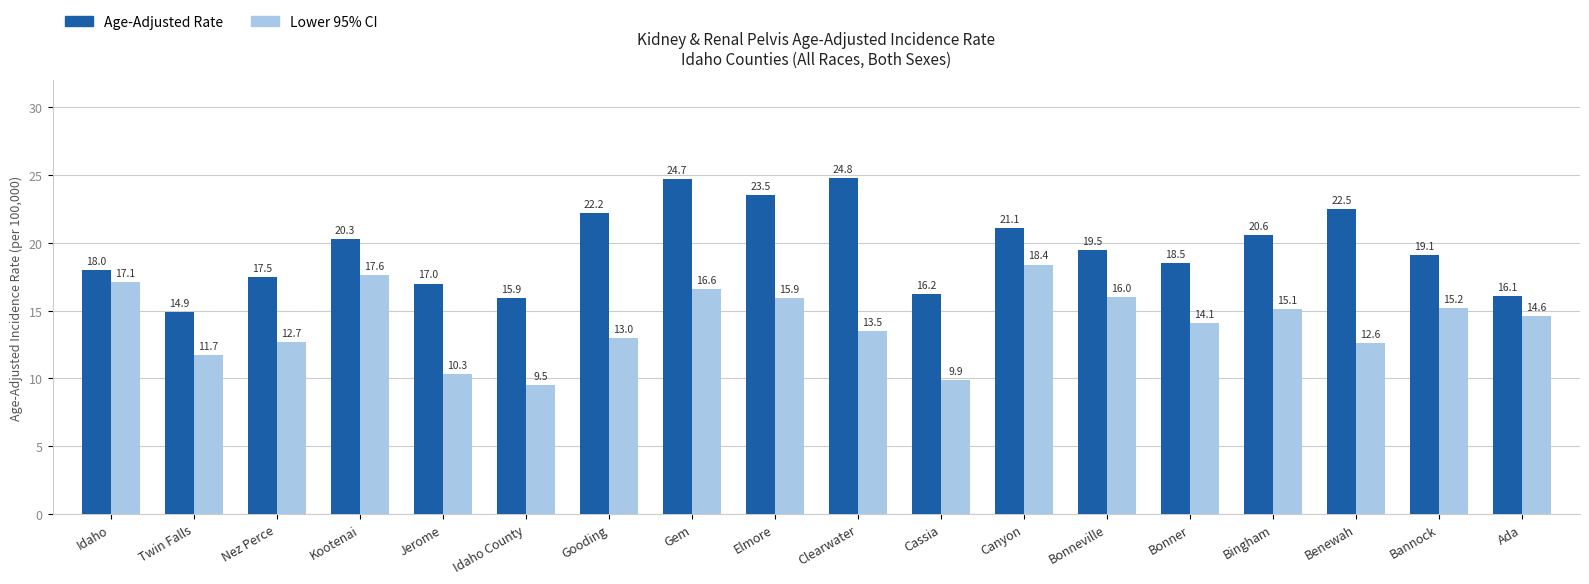

Reading left to right, extract all data points from this chart.

Age-Adjusted Rate: Idaho=18.0	Twin Falls=14.9	Nez Perce=17.5	Kootenai=20.3	Jerome=17.0	Idaho County=15.9	Gooding=22.2	Gem=24.7	Elmore=23.5	Clearwater=24.8	Cassia=16.2	Canyon=21.1	Bonneville=19.5	Bonner=18.5	Bingham=20.6	Benewah=22.5	Bannock=19.1	Ada=16.1
Lower 95% CI: Idaho=17.1	Twin Falls=11.7	Nez Perce=12.7	Kootenai=17.6	Jerome=10.3	Idaho County=9.5	Gooding=13.0	Gem=16.6	Elmore=15.9	Clearwater=13.5	Cassia=9.9	Canyon=18.4	Bonneville=16.0	Bonner=14.1	Bingham=15.1	Benewah=12.6	Bannock=15.2	Ada=14.6